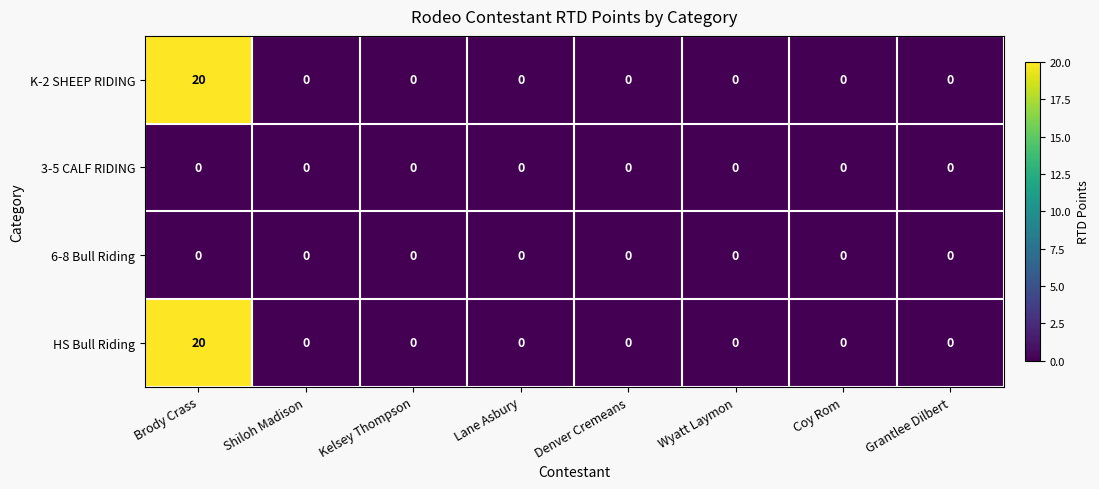

Is it true that K-2 SHEEP RIDING equals 0 at Coy Rom?

True